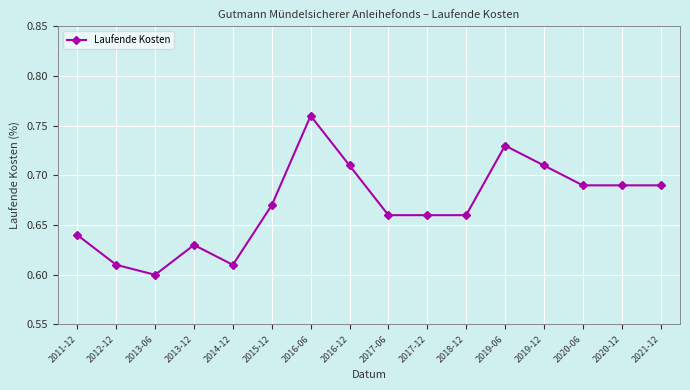

What is the label of the 9th point from the left?

2017-06